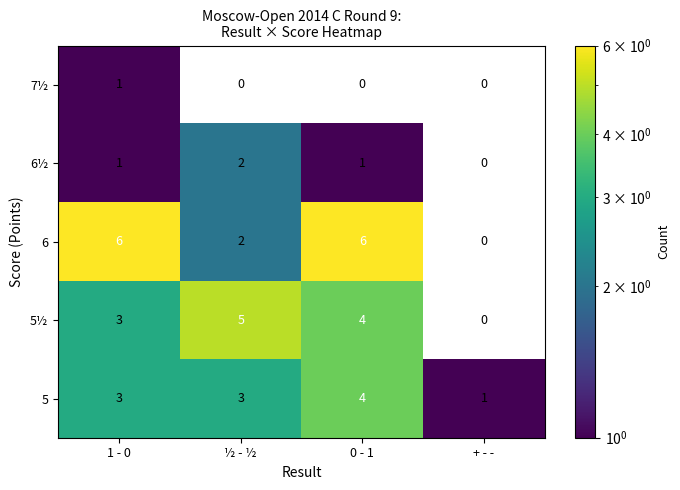

Reading left to right, extract all data points from this chart.

7½: 1	0	0	0
6½: 1	2	1	0
6: 6	2	6	0
5½: 3	5	4	0
5: 3	3	4	1